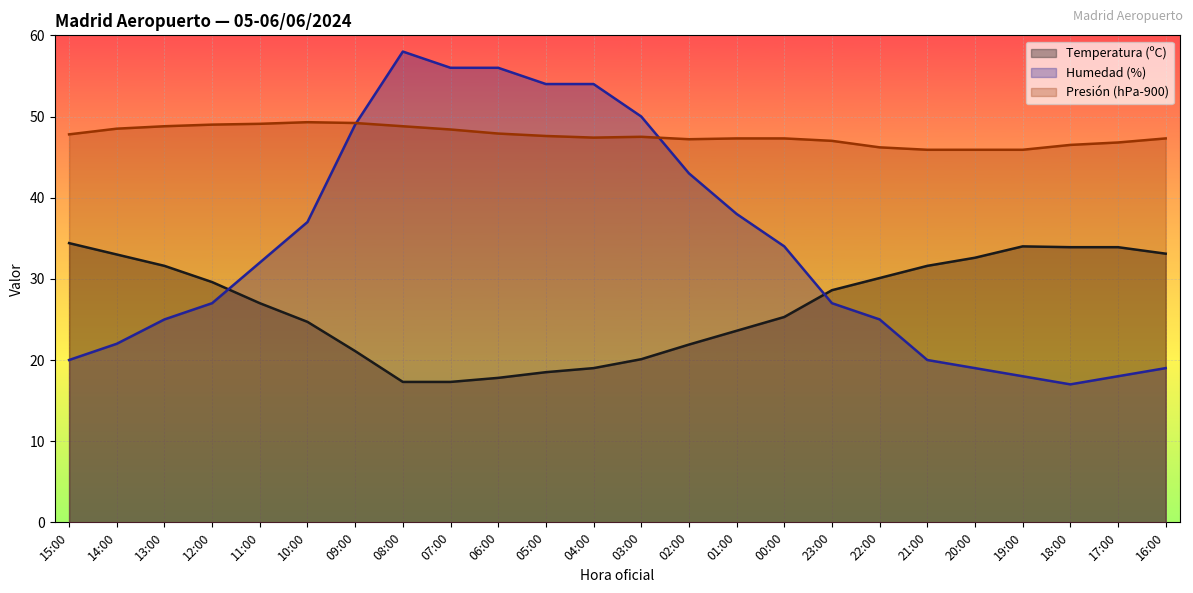

What is the value of the Temperatura (ºC) point at the 5th from the left?

27.0